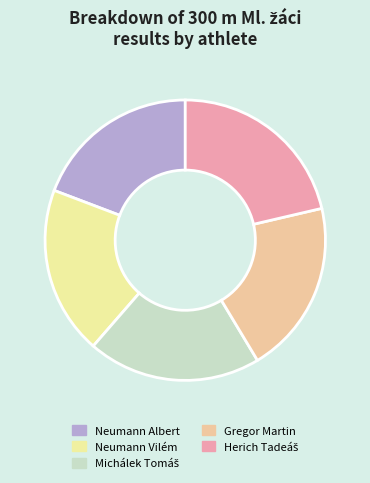

Does any single category account for the majority?

No